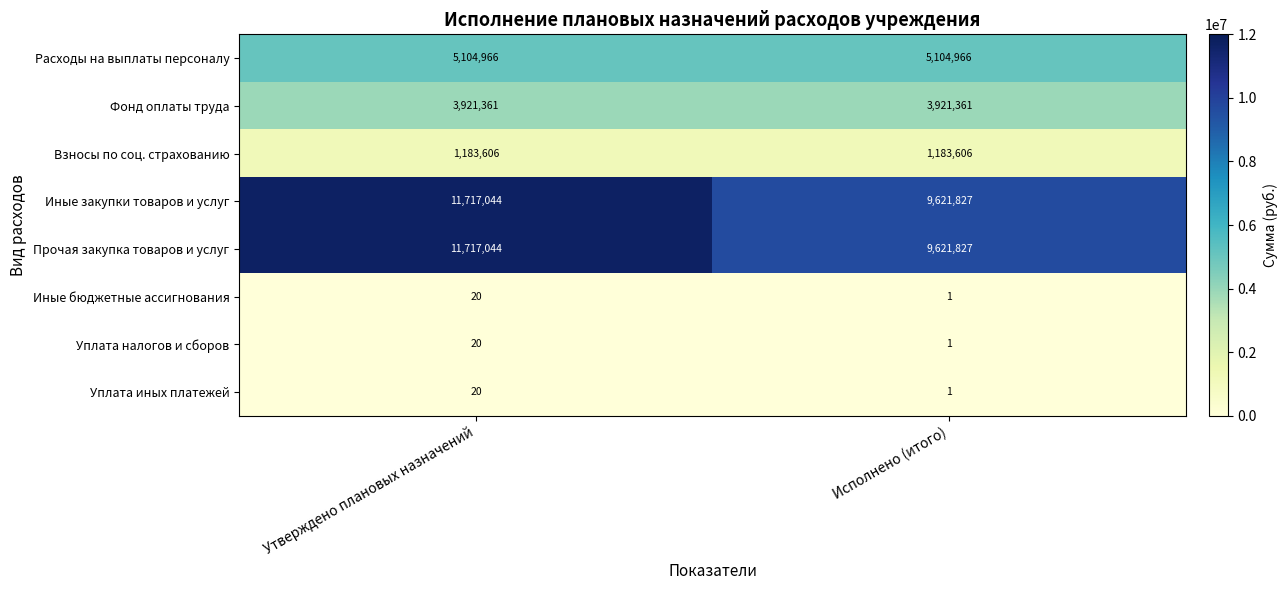

Reading left to right, extract all data points from this chart.

Расходы на выплаты персоналу: Утверждено плановых назначений=5104966	Исполнено (итого)=5104966
Фонд оплаты труда: Утверждено плановых назначений=3921361	Исполнено (итого)=3921361
Взносы по соц. страхованию: Утверждено плановых назначений=1183606	Исполнено (итого)=1183606
Иные закупки товаров и услуг: Утверждено плановых назначений=11717044	Исполнено (итого)=9621827
Прочая закупка товаров и услуг: Утверждено плановых назначений=11717044	Исполнено (итого)=9621827
Иные бюджетные ассигнования: Утверждено плановых назначений=20	Исполнено (итого)=1
Уплата налогов и сборов: Утверждено плановых назначений=20	Исполнено (итого)=1
Уплата иных платежей: Утверждено плановых назначений=20	Исполнено (итого)=1